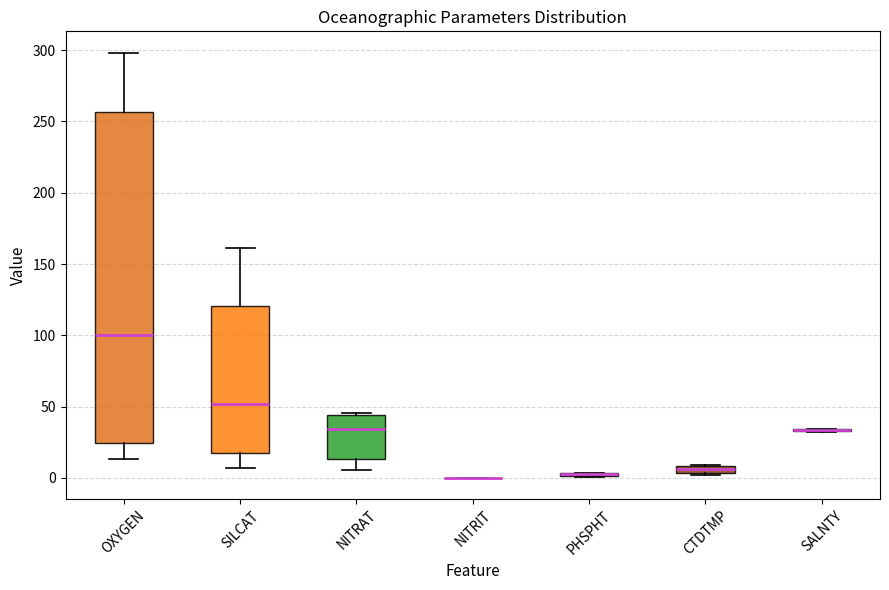

Where does the upper whisker of the box for SILCAT end on the y-axis? The values are not printed on the chart, so give them approximately, as read against the axis.

160